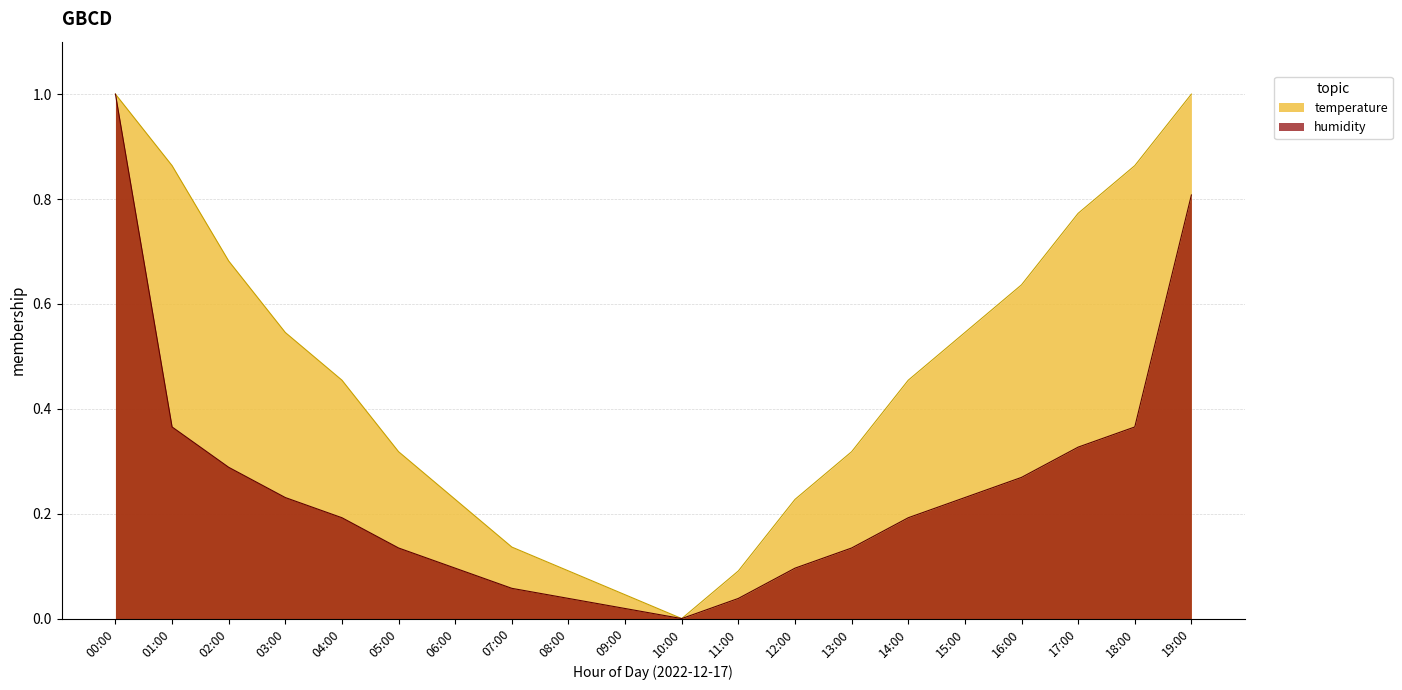

What is the label of the 11th point from the left?

10:00